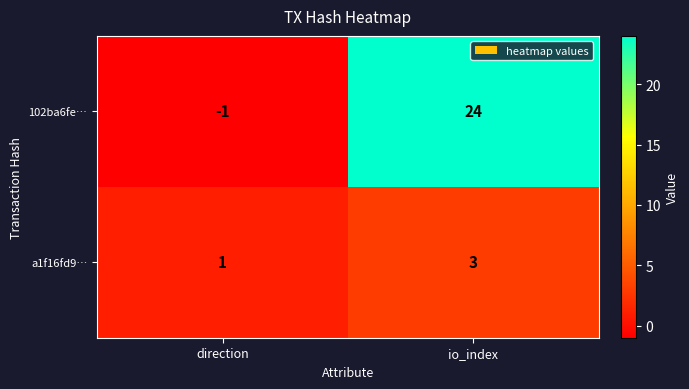

Which series has the largest total across all categories?

102ba6fe…